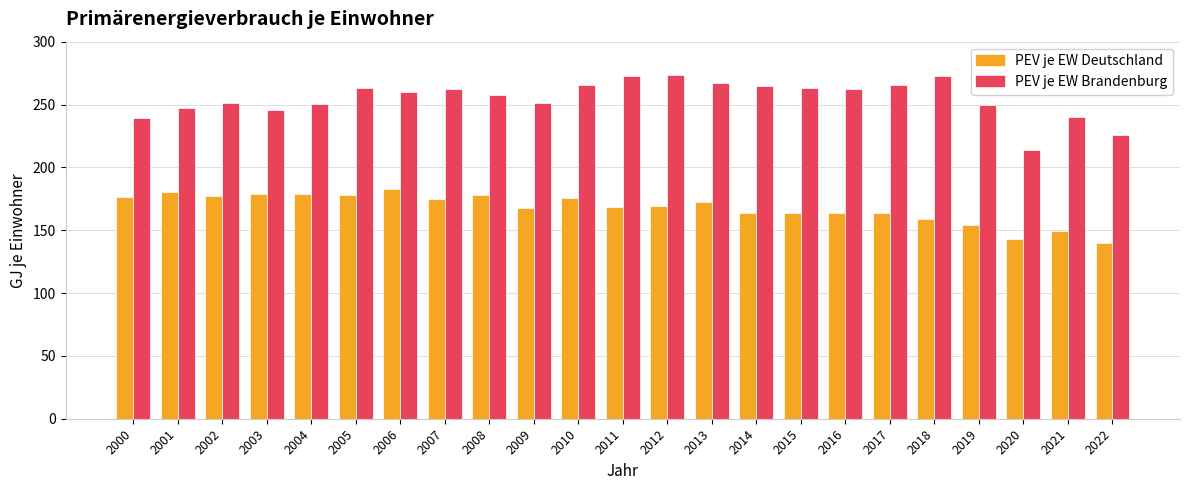

True or false: PEV je EW Deutschland has a value of 176.8 at 2000.

True